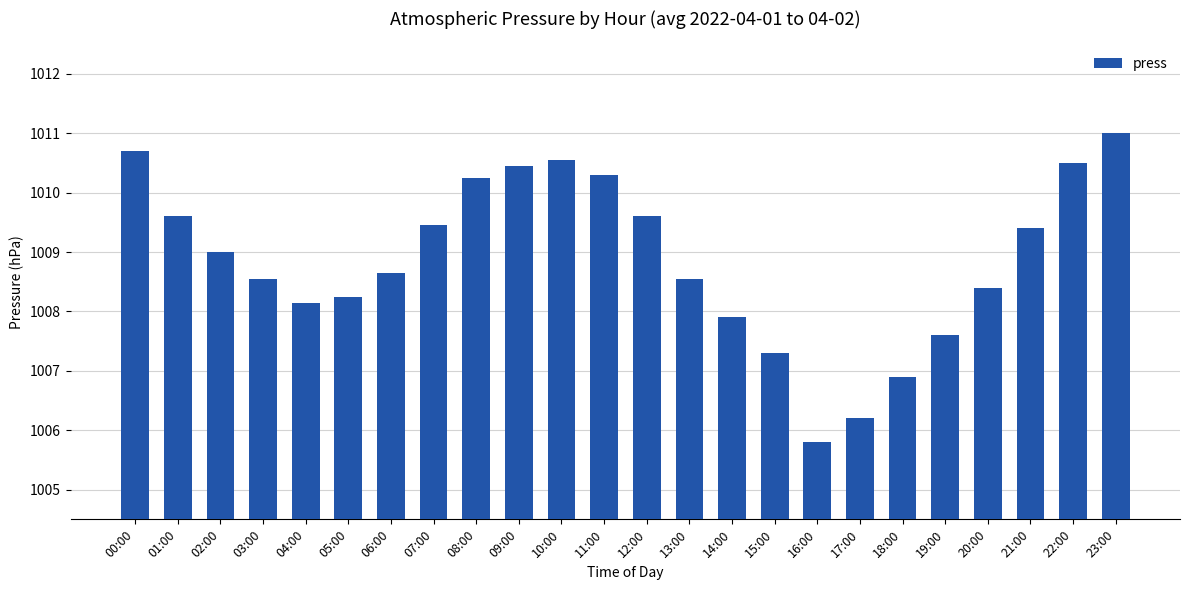

True or false: the data shows 276.2 at 18:00.

False